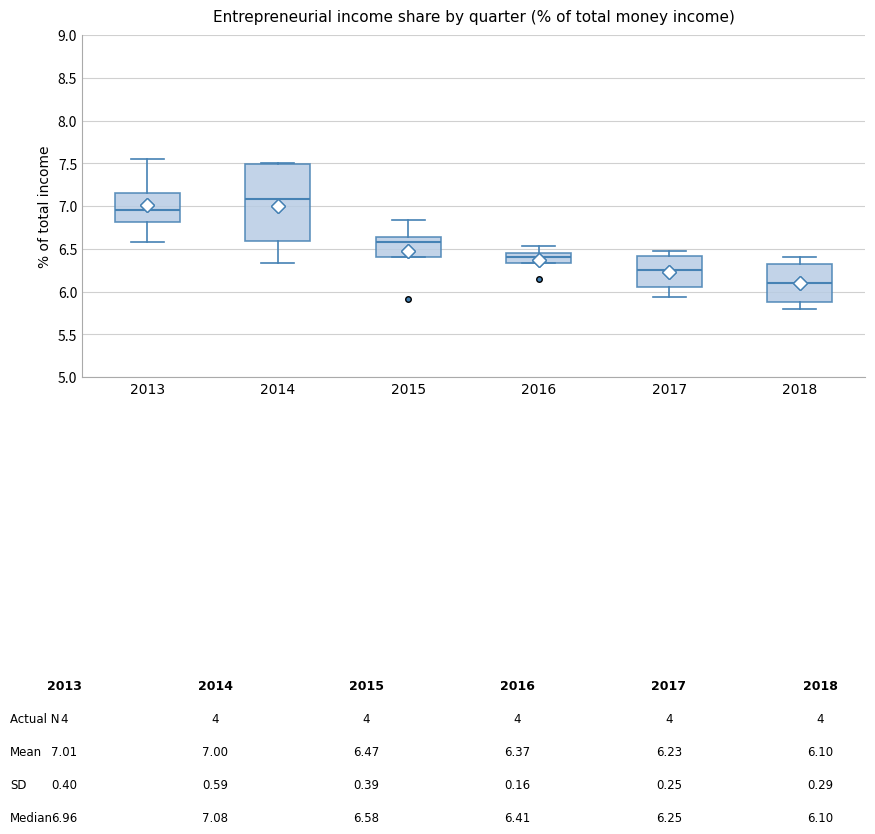

Reading left to right, transcribe this box plot: for each box, give where its median line is, the range the box spans, and where its two whiskers end, as read against the y-axis. The values are not printed on the chart, so give them approximately, as read against the axis.

2013: median 6.95, box 6.80 to 7.15, whiskers 6.60 to 7.55
2014: median 7.10, box 6.60 to 7.50, whiskers 6.35 to 7.50
2015: median 6.60, box 6.40 to 6.65, whiskers 6.40 to 6.85
2016: median 6.40, box 6.35 to 6.45, whiskers 6.35 to 6.55
2017: median 6.25, box 6.05 to 6.40, whiskers 5.95 to 6.45
2018: median 6.10, box 5.90 to 6.35, whiskers 5.80 to 6.40